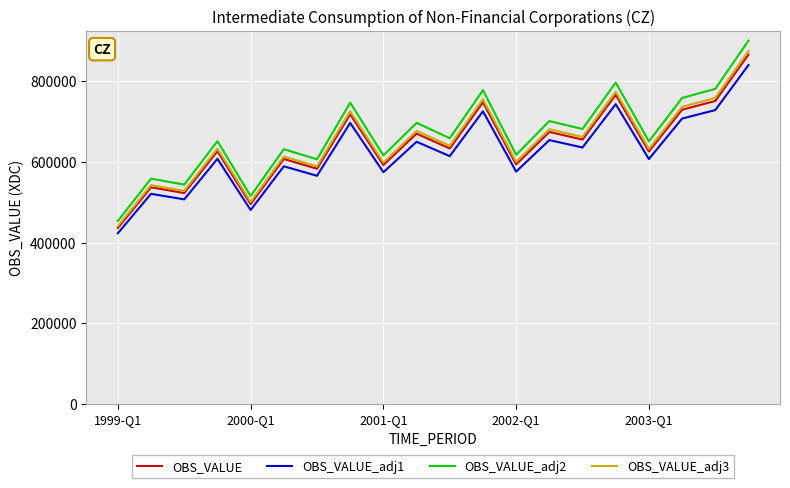

True or false: OBS_VALUE_adj2 and OBS_VALUE_adj3 intersect in this chart.

False